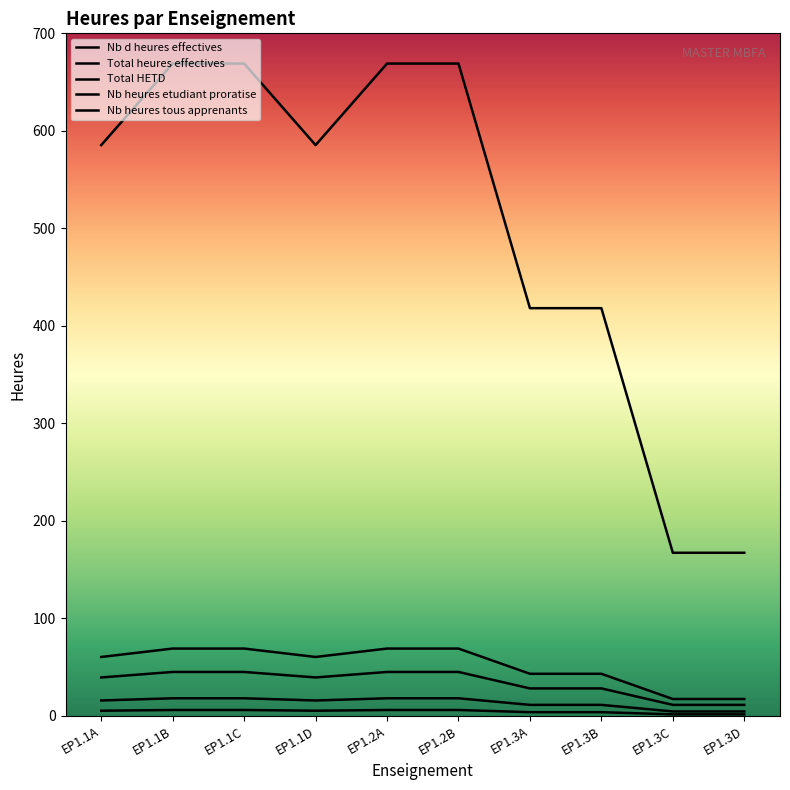

Which series has the largest total across all categories?

Nb heures tous apprenants